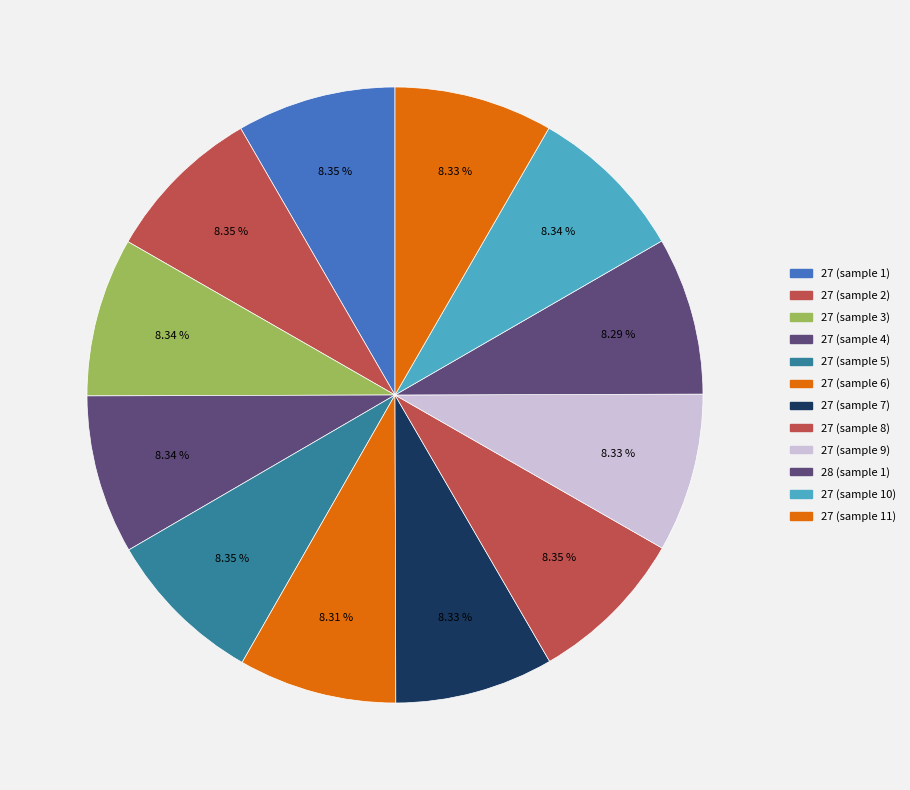

How many segments does this pie chart have?

12